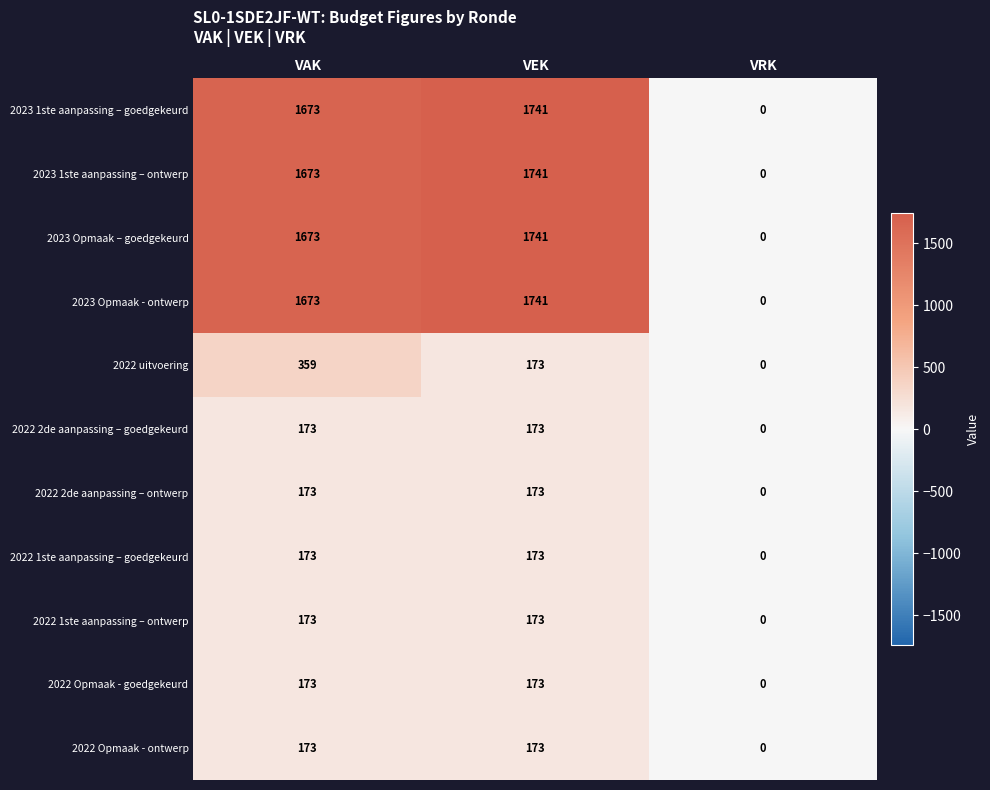

What is the greatest value displayed?

1741